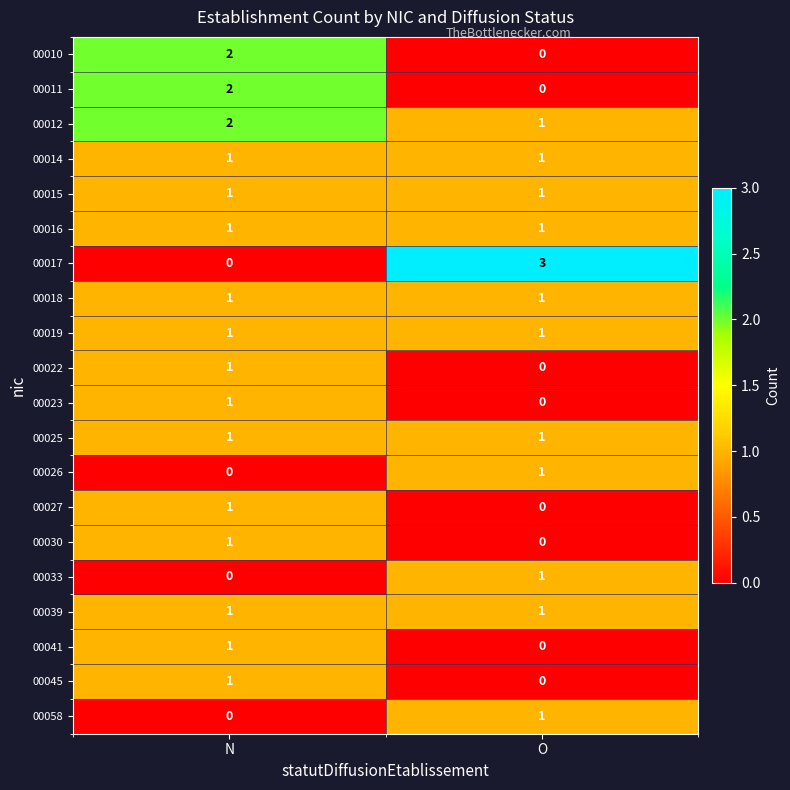

The 00030 series shows 0 at O. True or false?

True